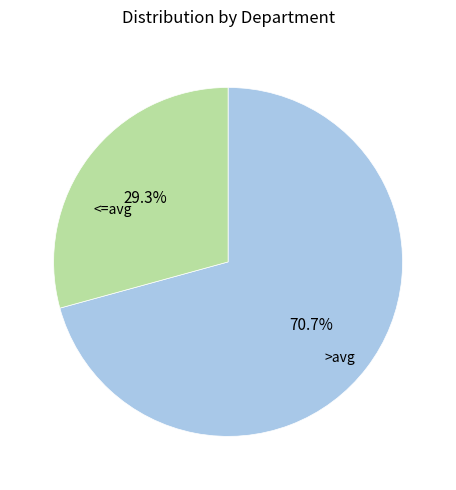

Does any single category account for the majority?

Yes